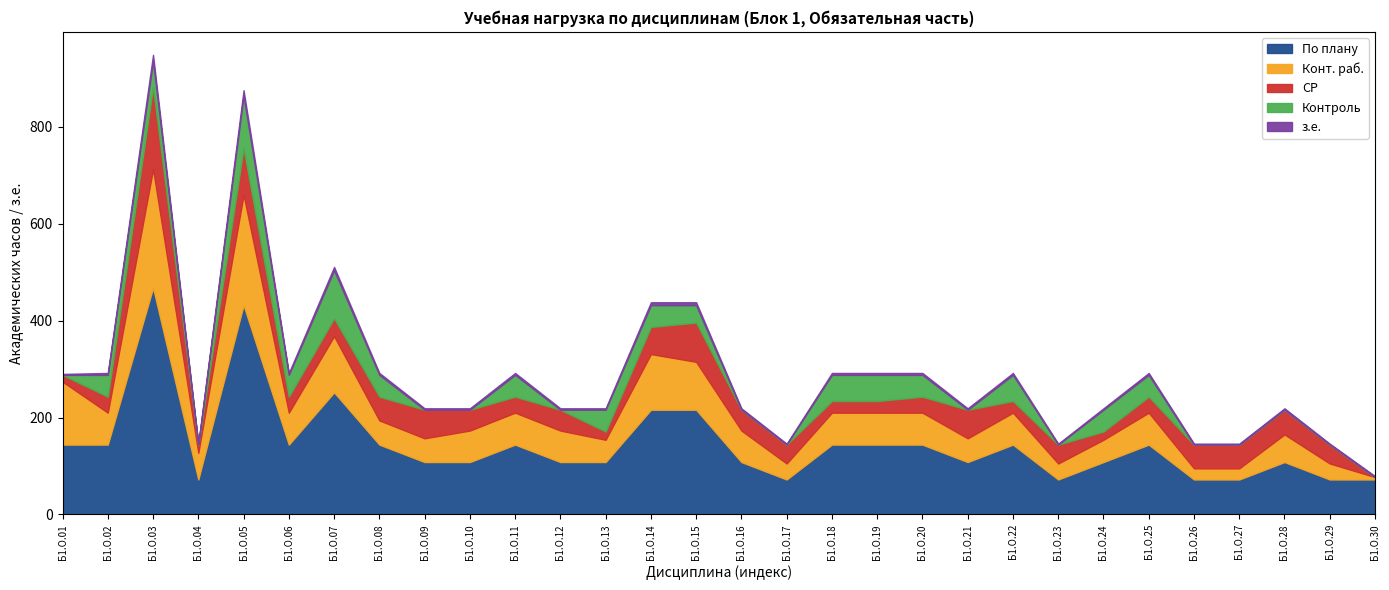

Between Б1.О.11 and Б1.О.22, which is larger?

Б1.О.11